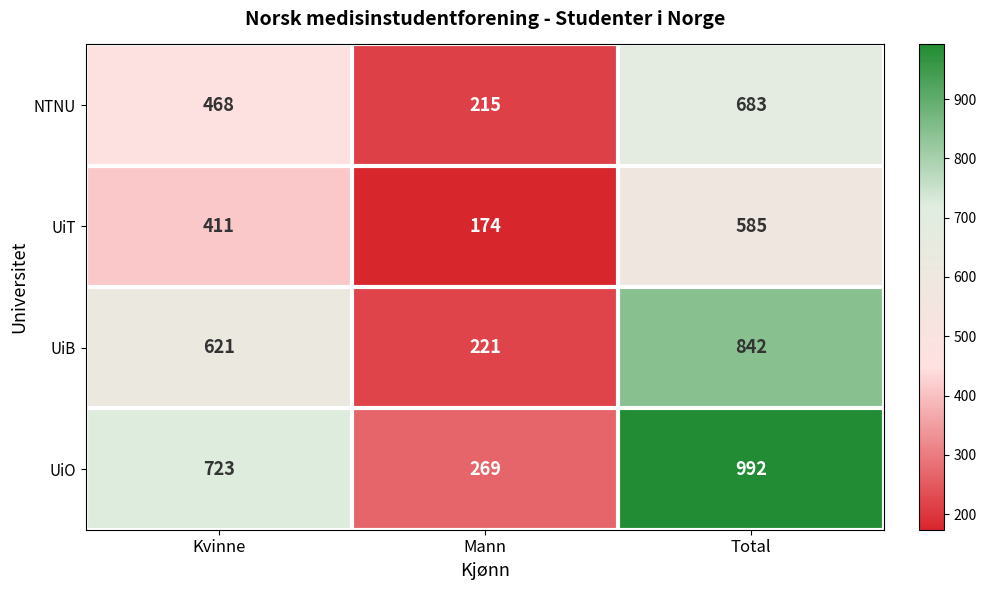

Reading right to left, what are all the values shown in this chart?

NTNU: 683	215	468
UiT: 585	174	411
UiB: 842	221	621
UiO: 992	269	723